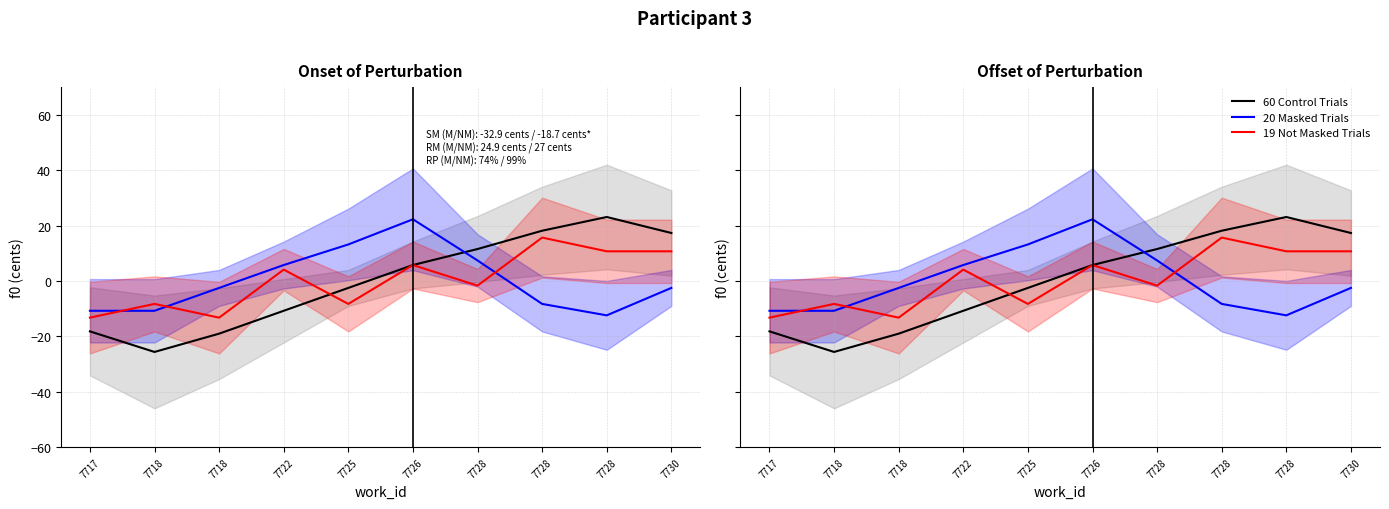

At 7730, list the series in order from smallest to largest.

20 Masked Trials, 19 Not Masked Trials, 60 Control Trials